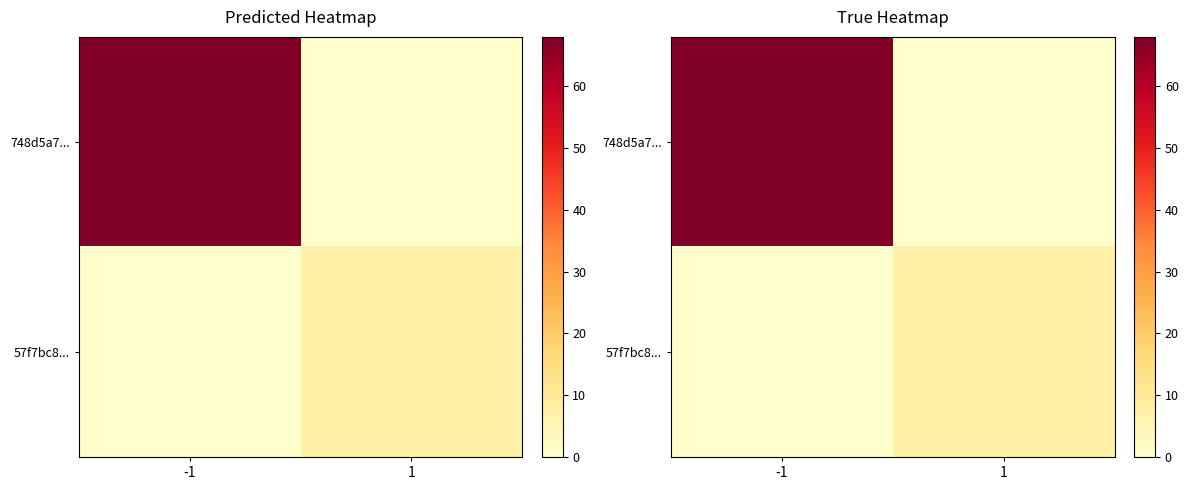

What is the average value of the 57f7bc8... series?

4